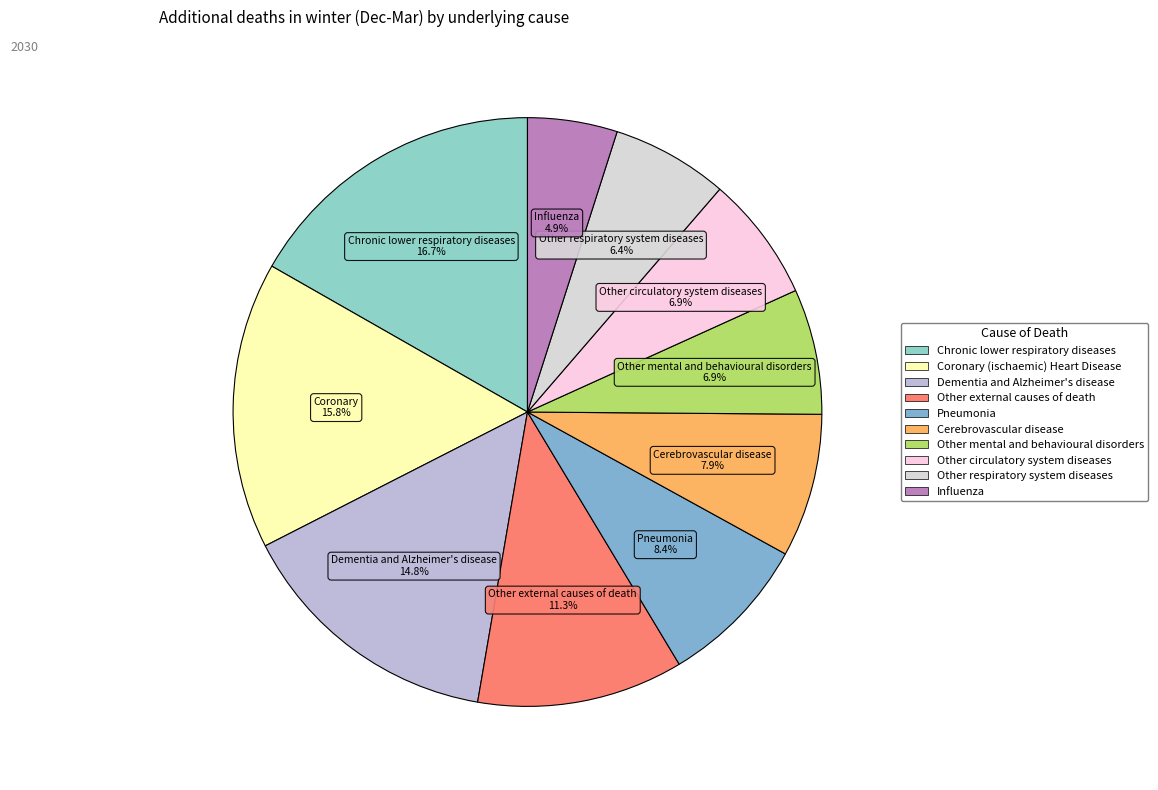

What is the largest slice in the pie chart?

Chronic lower respiratory diseases